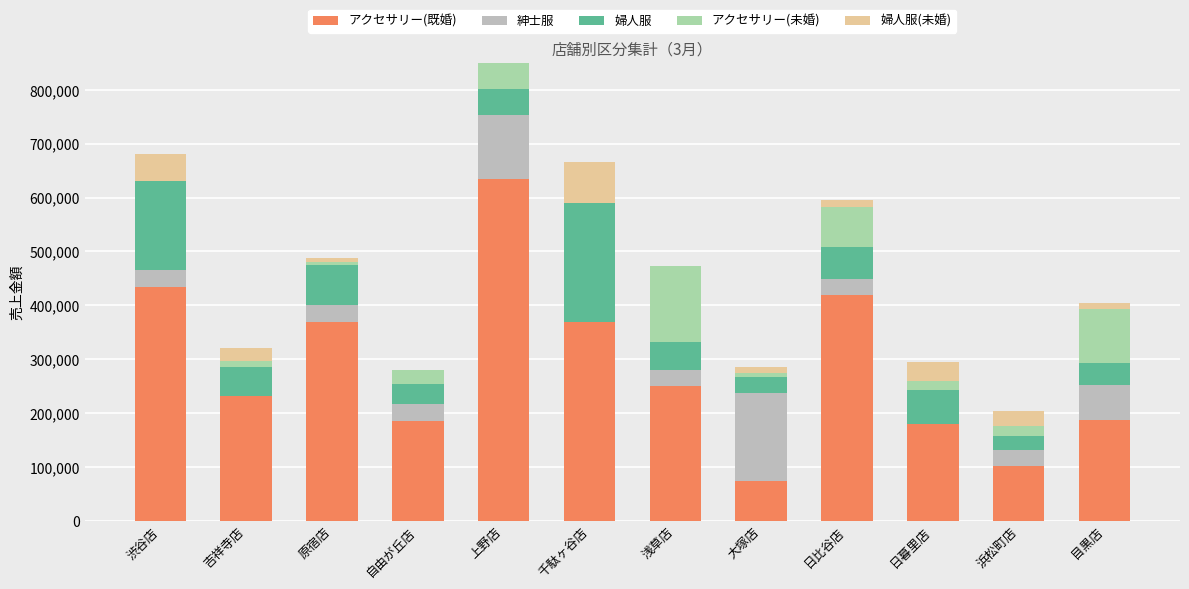

At which category is the sum across all series the highest?

上野店